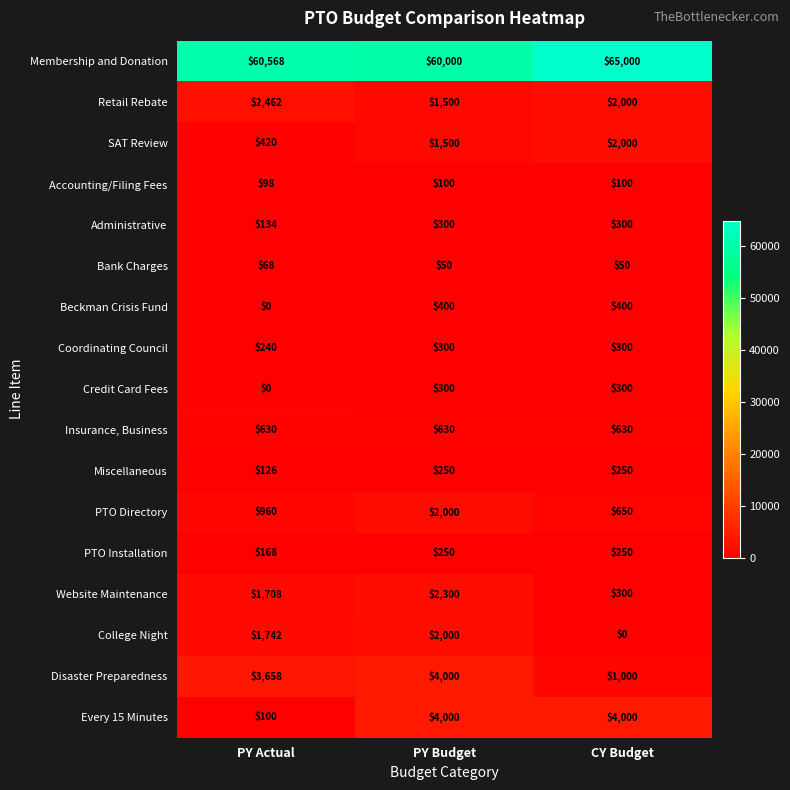

What is the approximate value of Credit Card Fees at PY Budget, to the nearest 50?

300